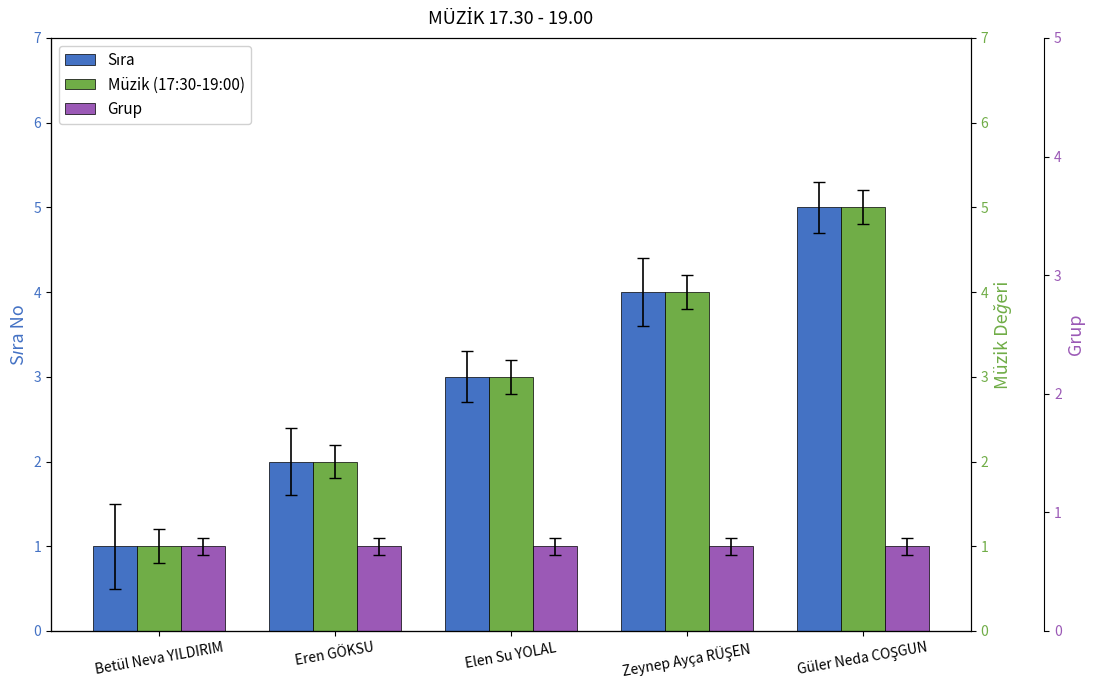

Reading left to right, list all the values displayed in this chart.

Sıra: 1	2	3	4	5
Müzik (17:30-19:00): 1	2	3	4	5
Grup: 1	1	1	1	1